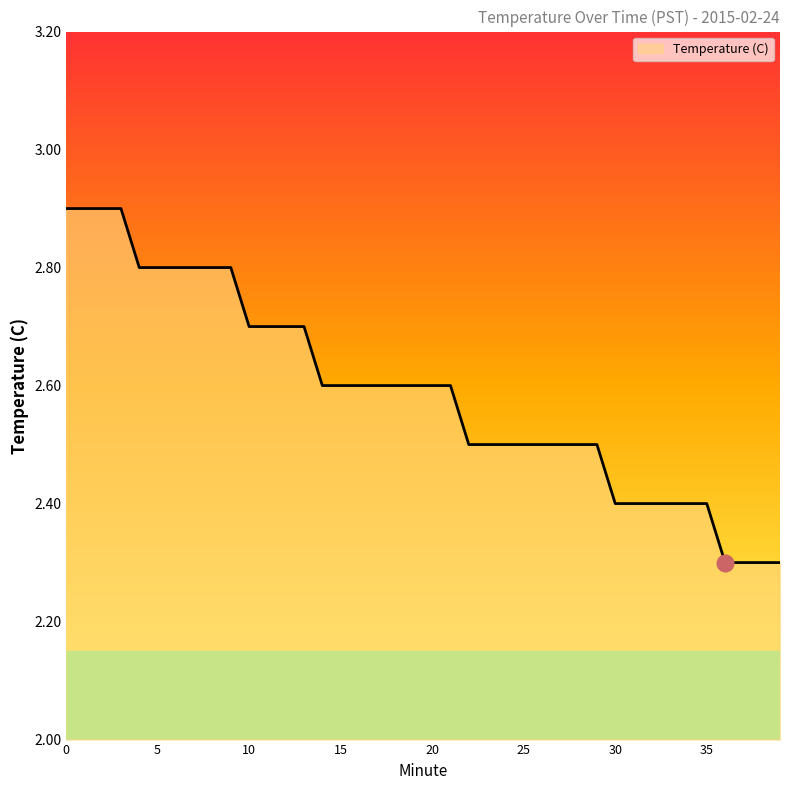

What is the difference between the maximum and minimum values?

0.6